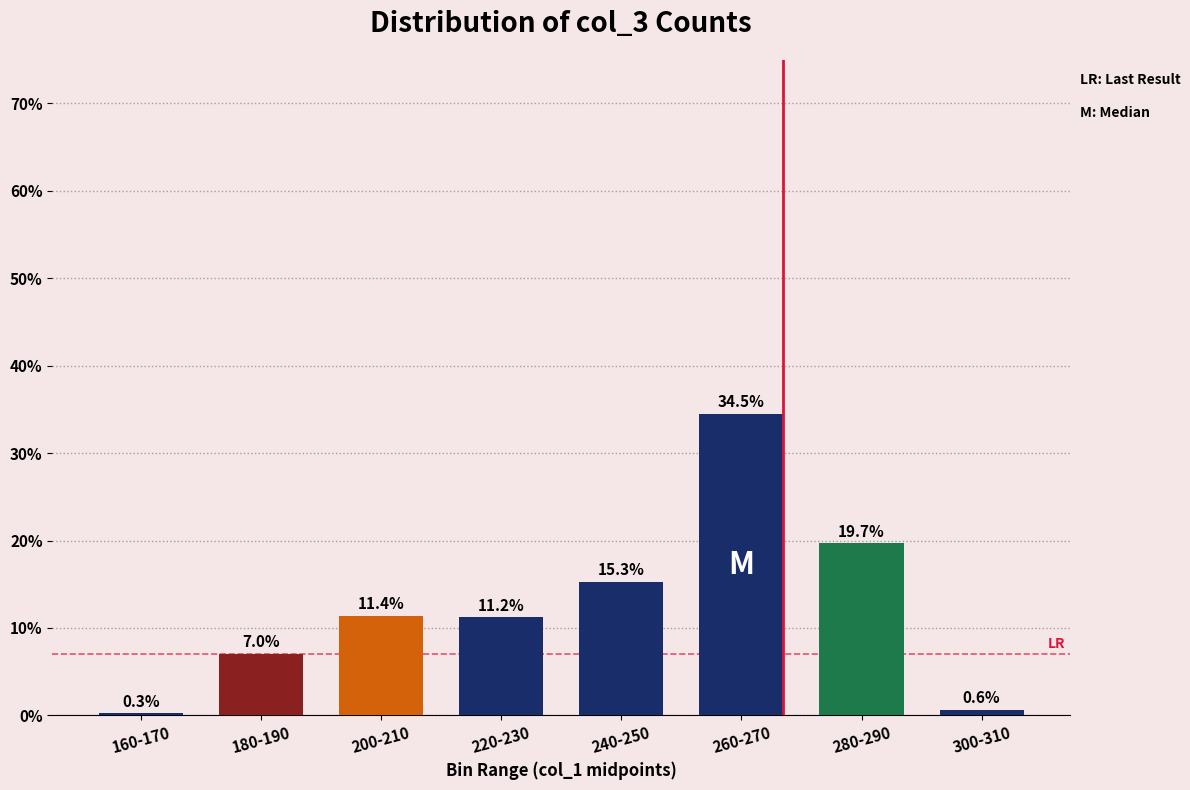

Reading left to right, transcribe all the data shown in this chart.

0.3	7.0	11.4	11.2	15.3	34.5	19.7	0.6